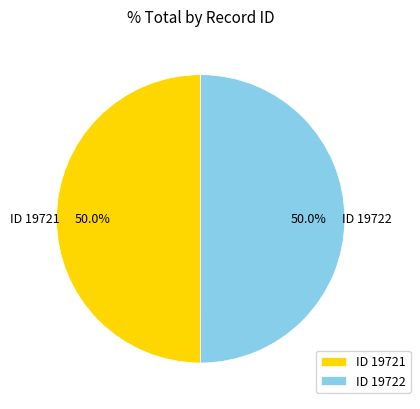

How many slices are in this pie chart?

2